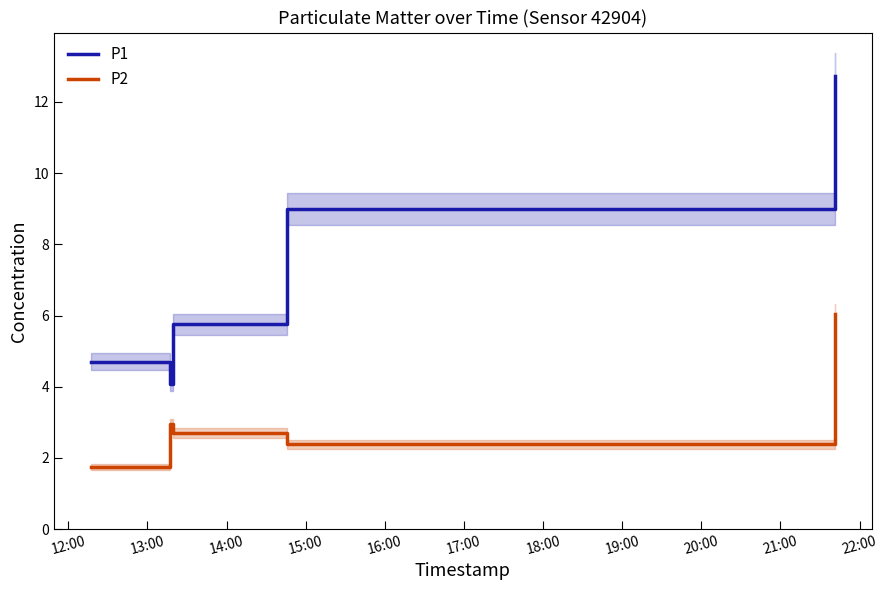

What is the highest value of the P2 series?

6.0